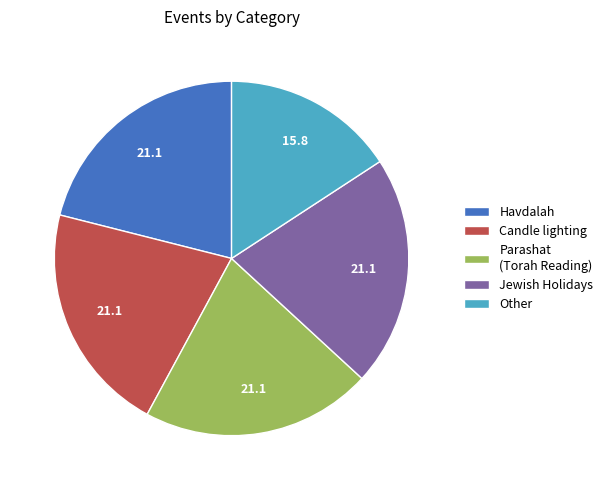

Does Jewish Holidays represent more than half of the total?

No